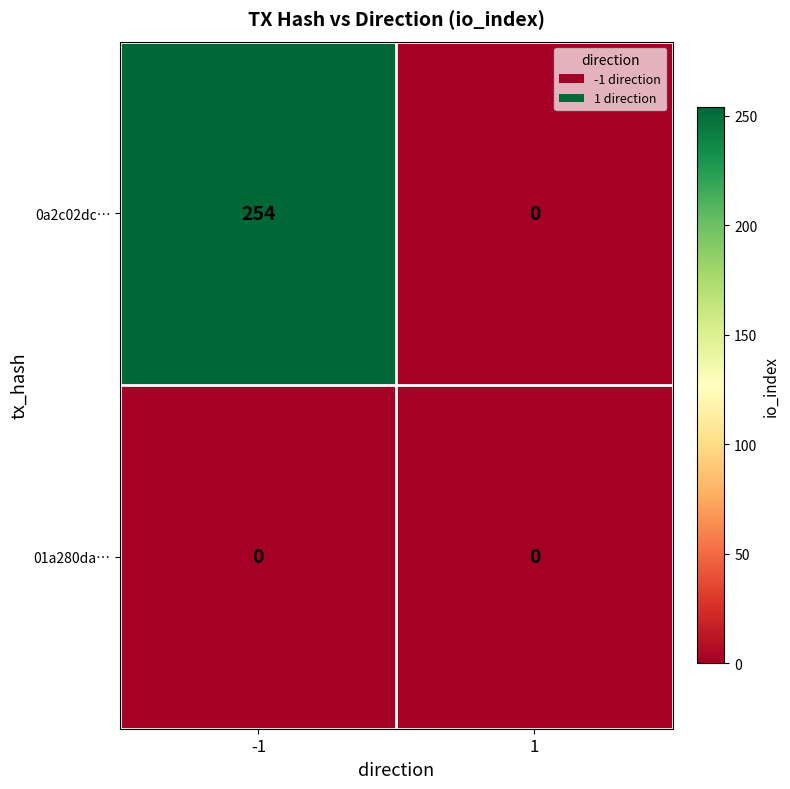

At how many categories does at least one series exceed 108?

1